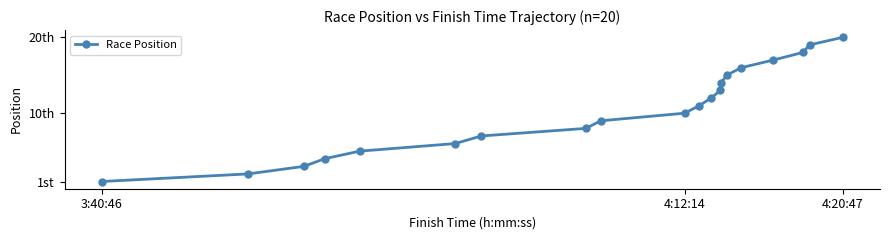

Does the chart have visible grid lines?

No